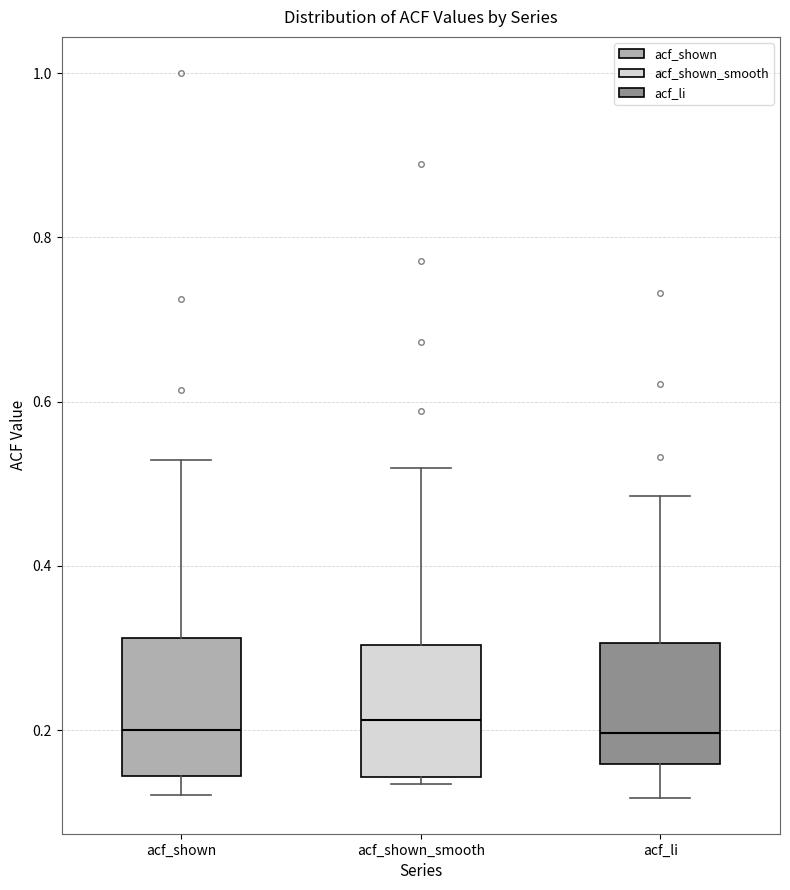

Reading left to right, read every box against the y-axis: the position of its median line, the range the box covers, and the ends of its whiskers. The values are not printed on the chart, so give them approximately, as read against the axis.

acf_shown: median 0.20, box 0.14 to 0.32, whiskers 0.12 to 0.52
acf_shown_smooth: median 0.22, box 0.14 to 0.30, whiskers 0.14 (just below the box's lower edge) to 0.52
acf_li: median 0.20, box 0.16 to 0.30, whiskers 0.12 to 0.48